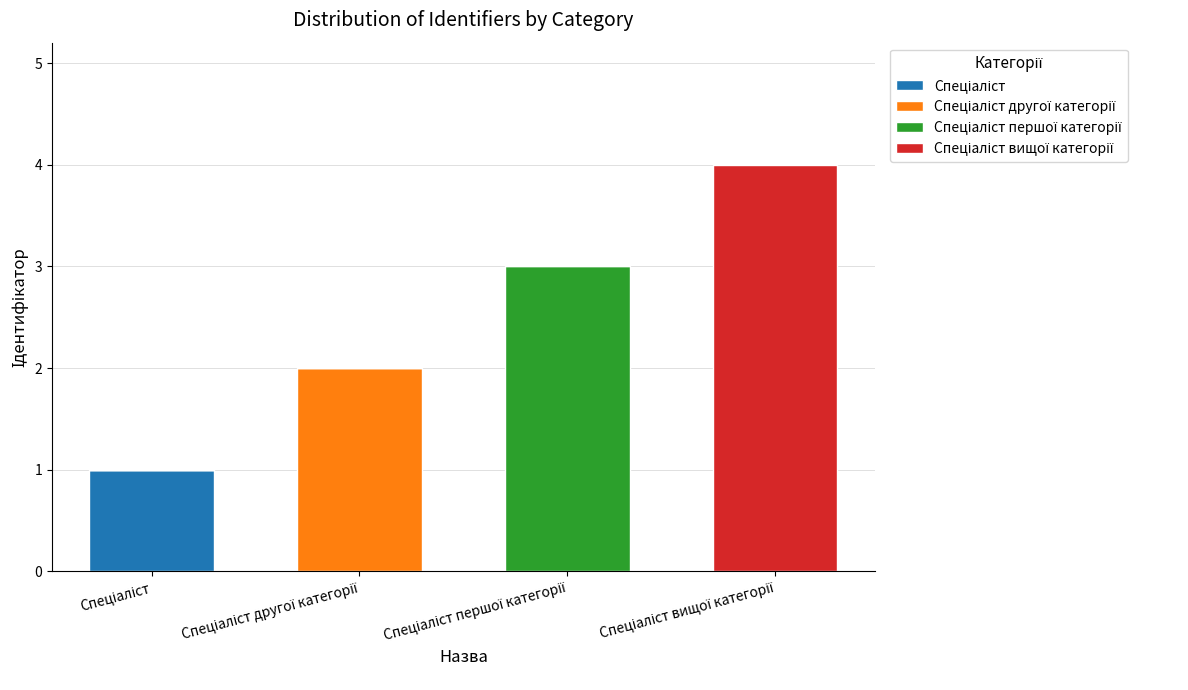

Count the number of categories in the chart.

4